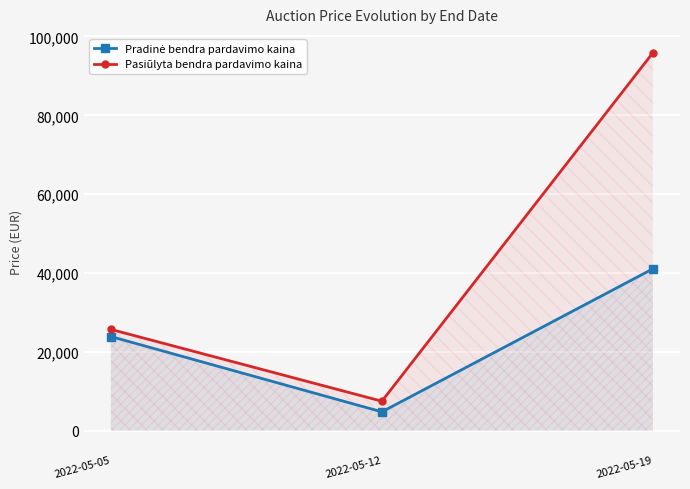

The Pradinė bendra pardavimo kaina series shows 12005.1 at 2022-05-05. True or false?

False